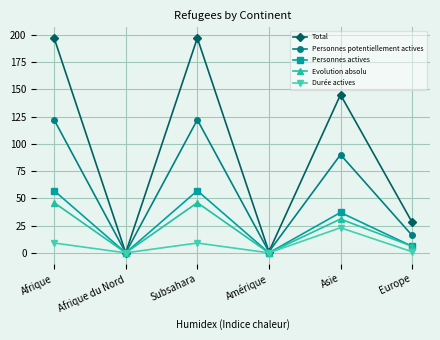

List the series in order of their peak value, lowest first.

Durée actives, Evolution absolu, Personnes actives, Personnes potentiellement actives, Total